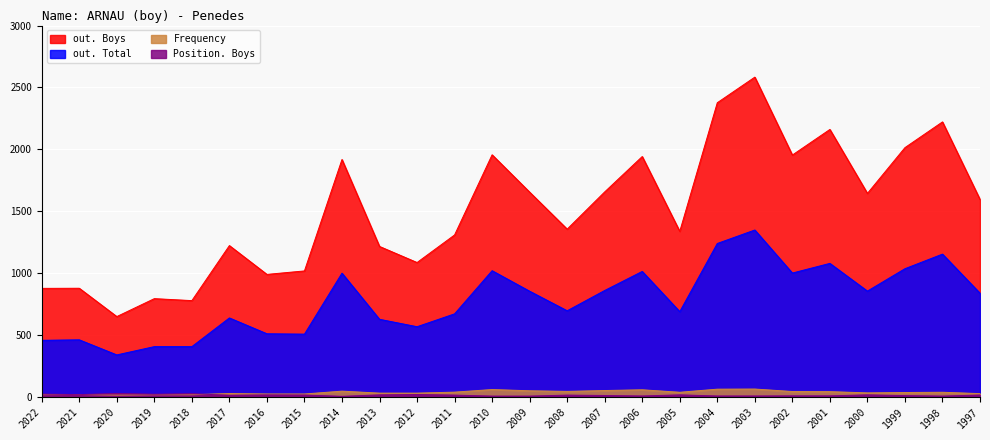

How many data points in Frequency are above 35?

11